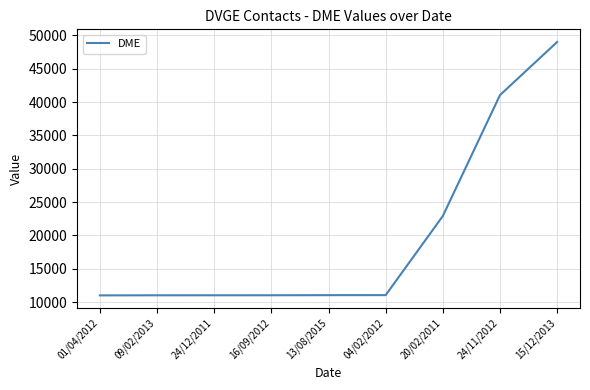

What is the difference between the maximum and minimum values?

38005